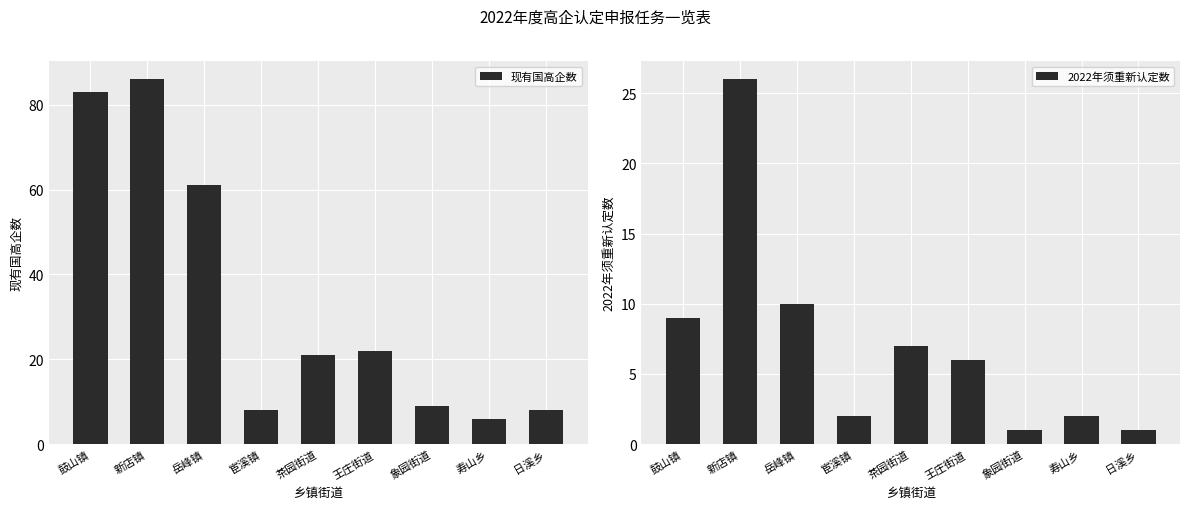

What are all the series names shown in the legend?

现有国高企数, 2022年须重新认定数